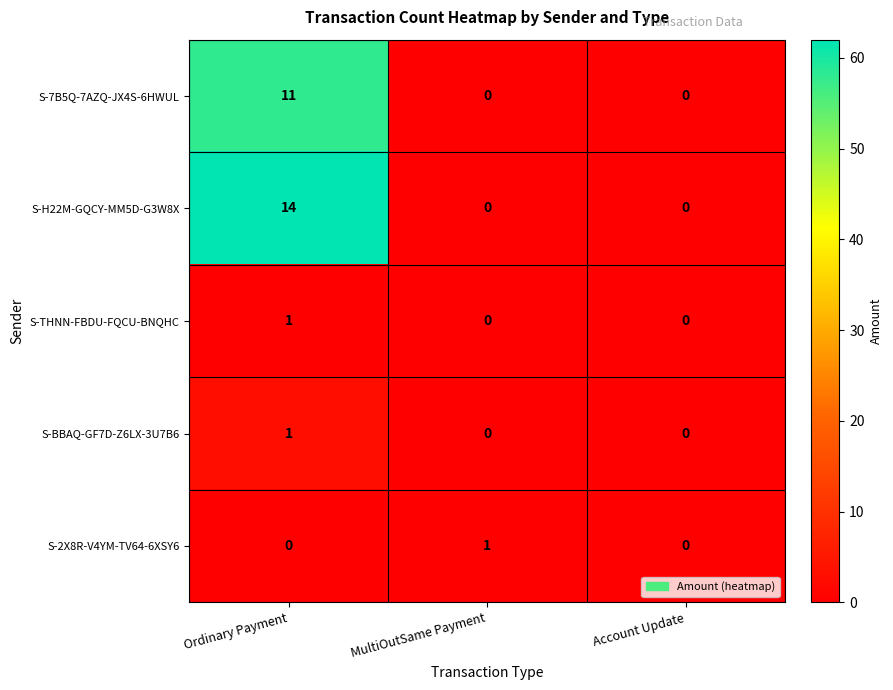

Reading left to right, extract all data points from this chart.

S-7B5Q-7AZQ-JX4S-6HWUL: 11	0	0
S-H22M-GQCY-MM5D-G3W8X: 14	0	0
S-THNN-FBDU-FQCU-BNQHC: 1	0	0
S-BBAQ-GF7D-Z6LX-3U7B6: 1	0	0
S-2X8R-V4YM-TV64-6XSY6: 0	1	0